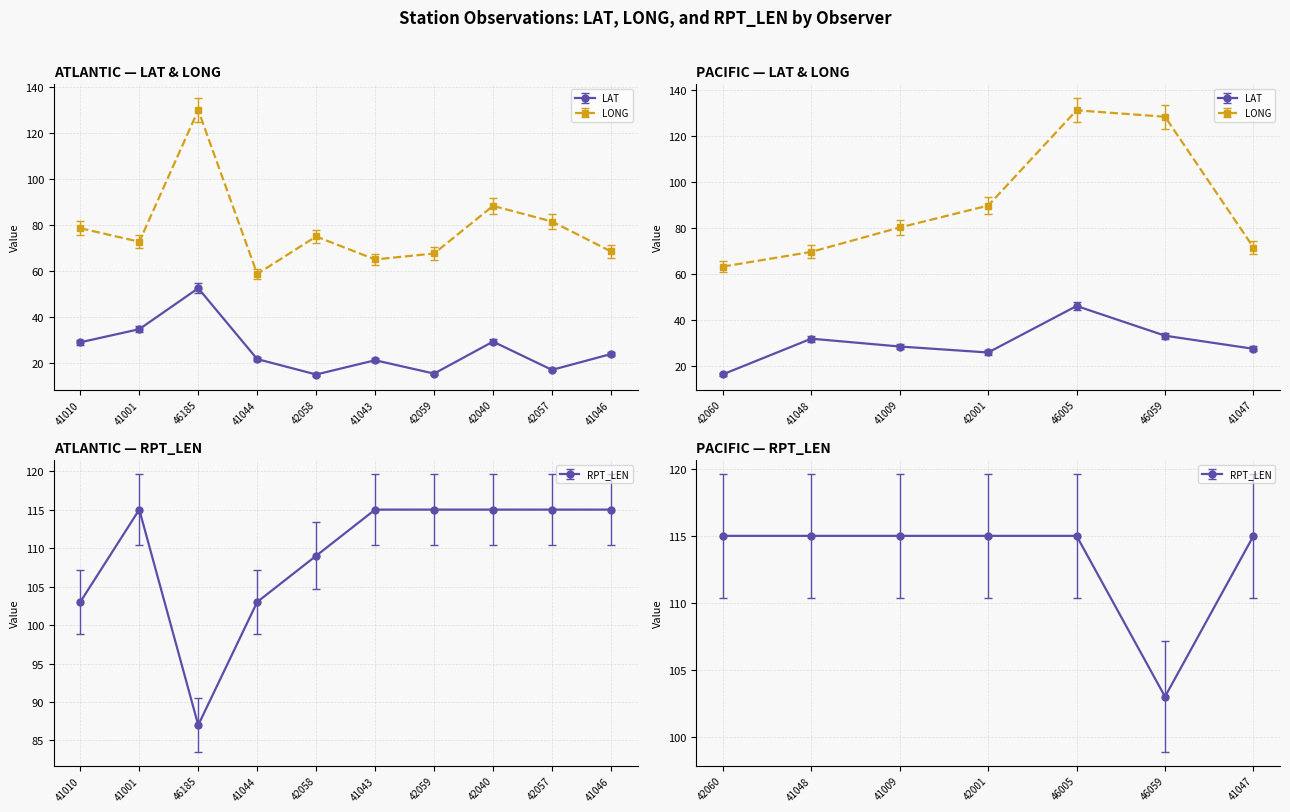

Which label corresponds to the smallest value in the chart?

42058